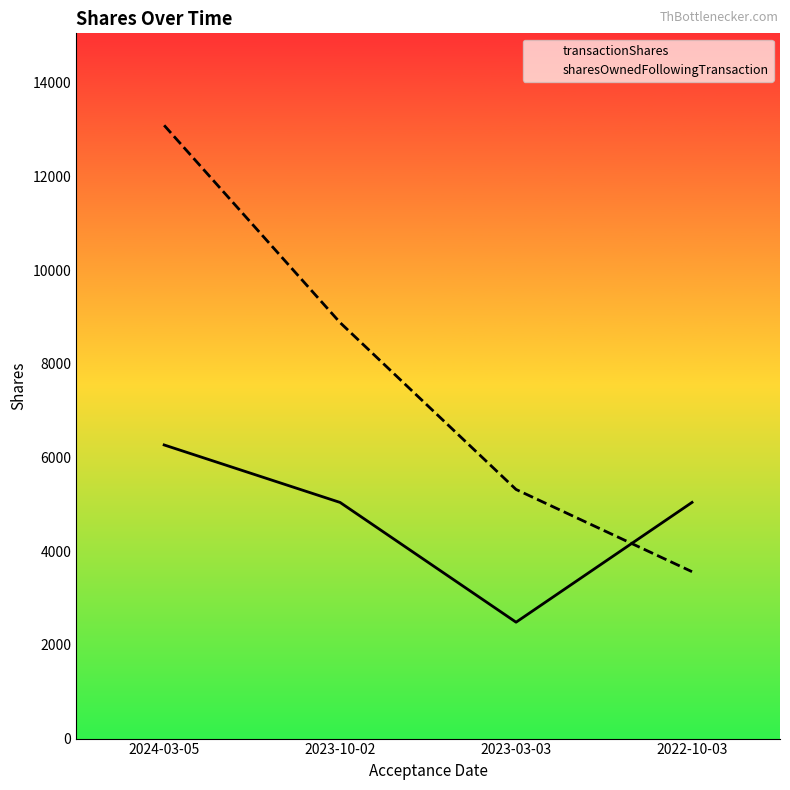

Rank the series by their average value, from lowest to highest.

transactionShares, sharesOwnedFollowingTransaction